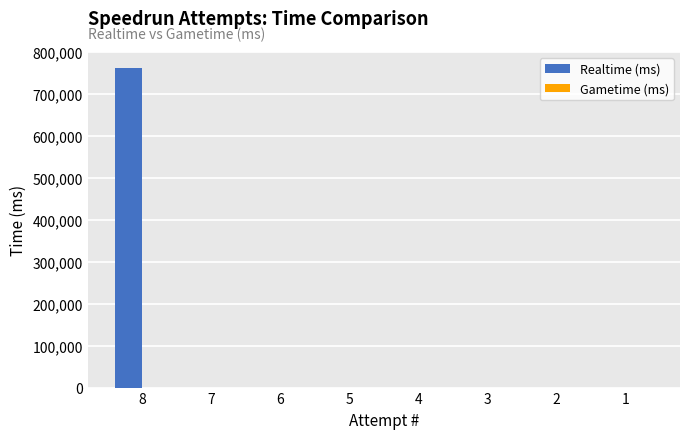

What is the sum of all values?

762037